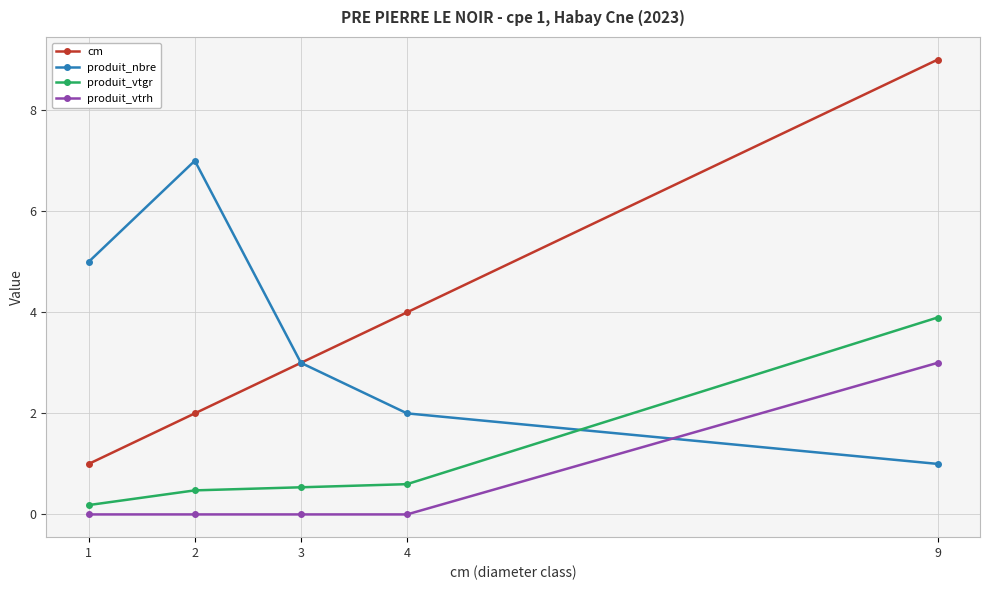

What are all the series names shown in the legend?

cm, produit_nbre, produit_vtgr, produit_vtrh